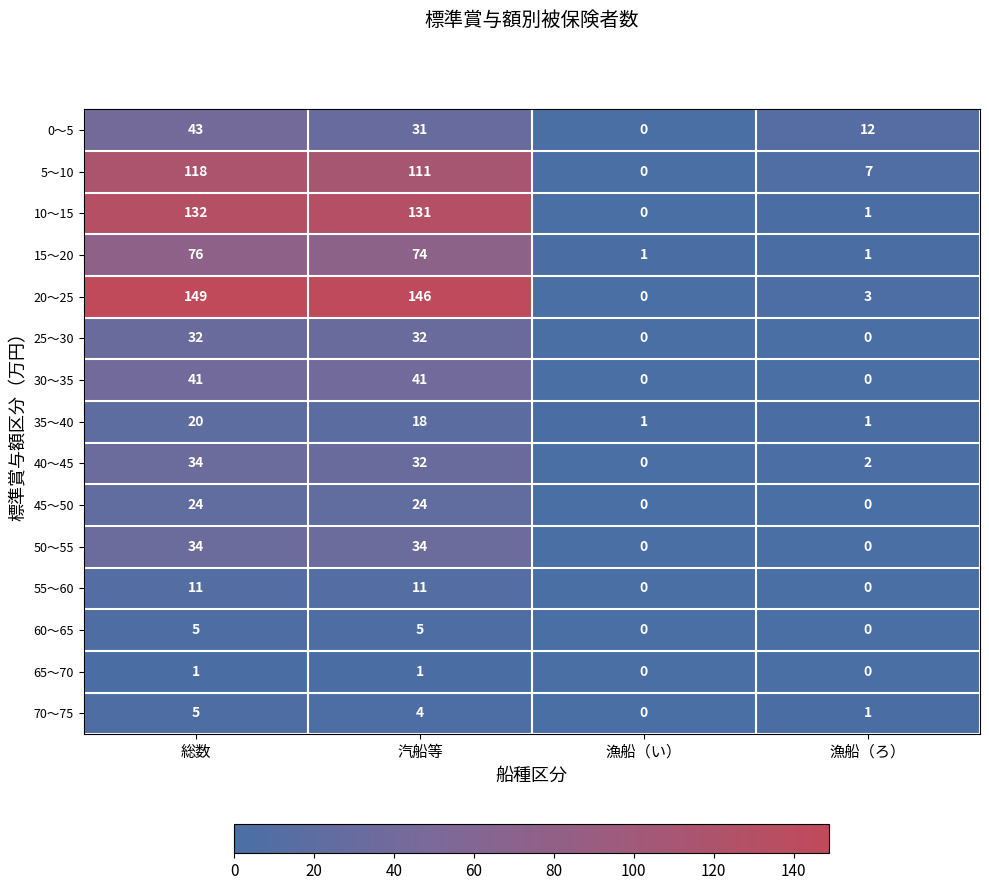

What is the sum of all 40～45 values?

68